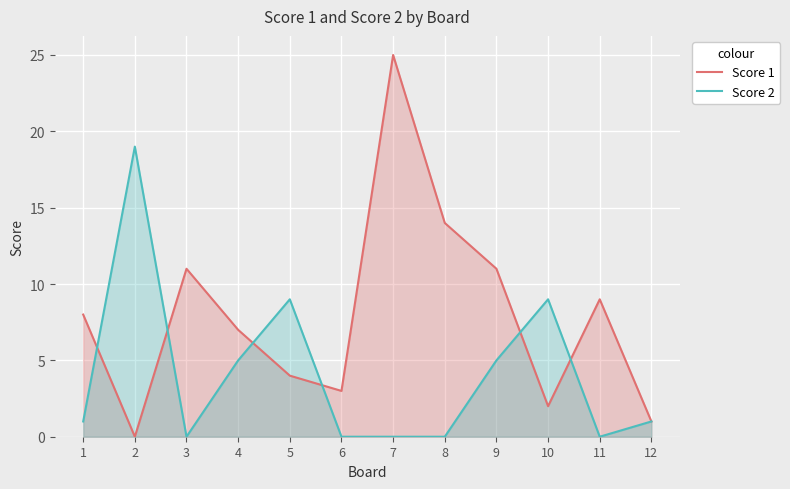

At 5, list the series in order from largest to smallest.

Score 2, Score 1